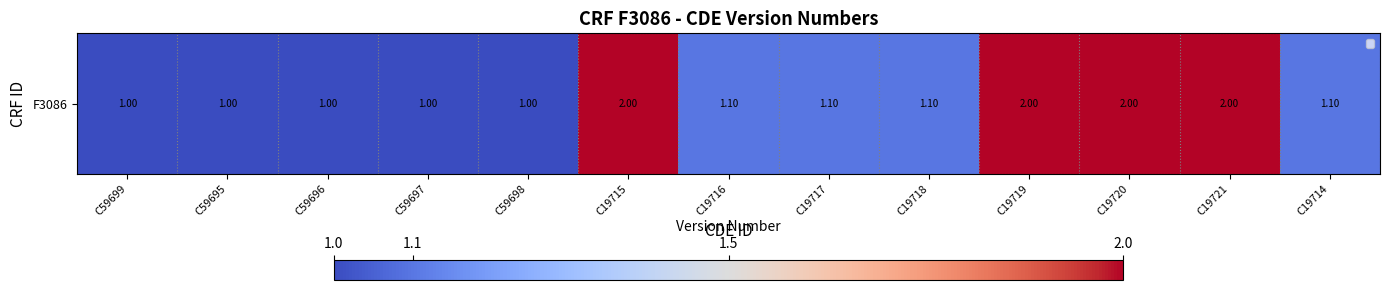

Reading left to right, transcribe all the data shown in this chart.

C59699=1.0	C59695=1.0	C59696=1.0	C59697=1.0	C59698=1.0	C19715=2.0	C19716=1.1	C19717=1.1	C19718=1.1	C19719=2.0	C19720=2.0	C19721=2.0	C19714=1.1